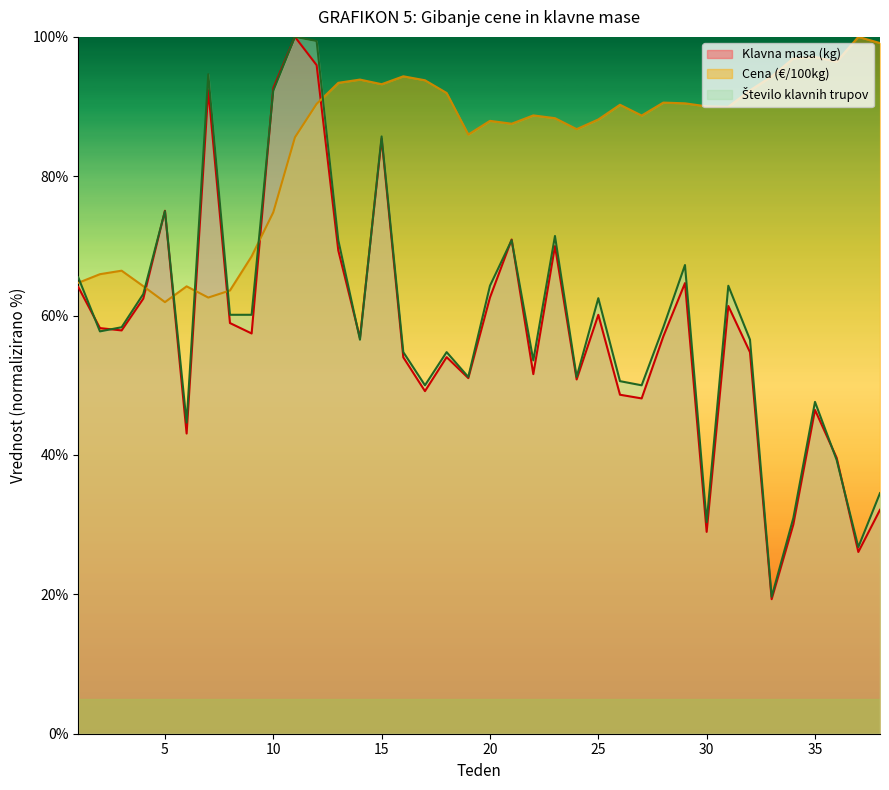

True or false: Cena (€/100kg) has more than 1 points higher than both neighbors.

True